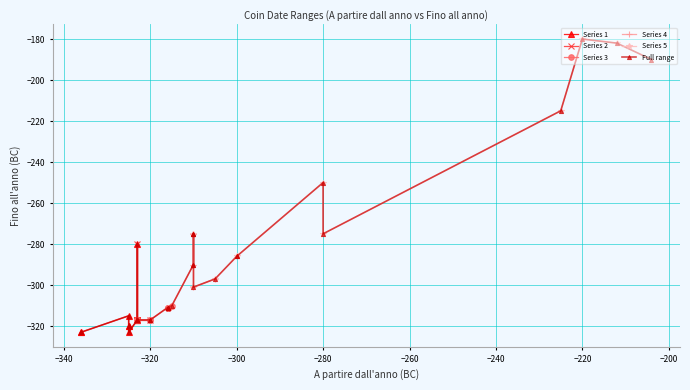

True or false: Fino all'anno and A partire dall'anno intersect in this chart.

False